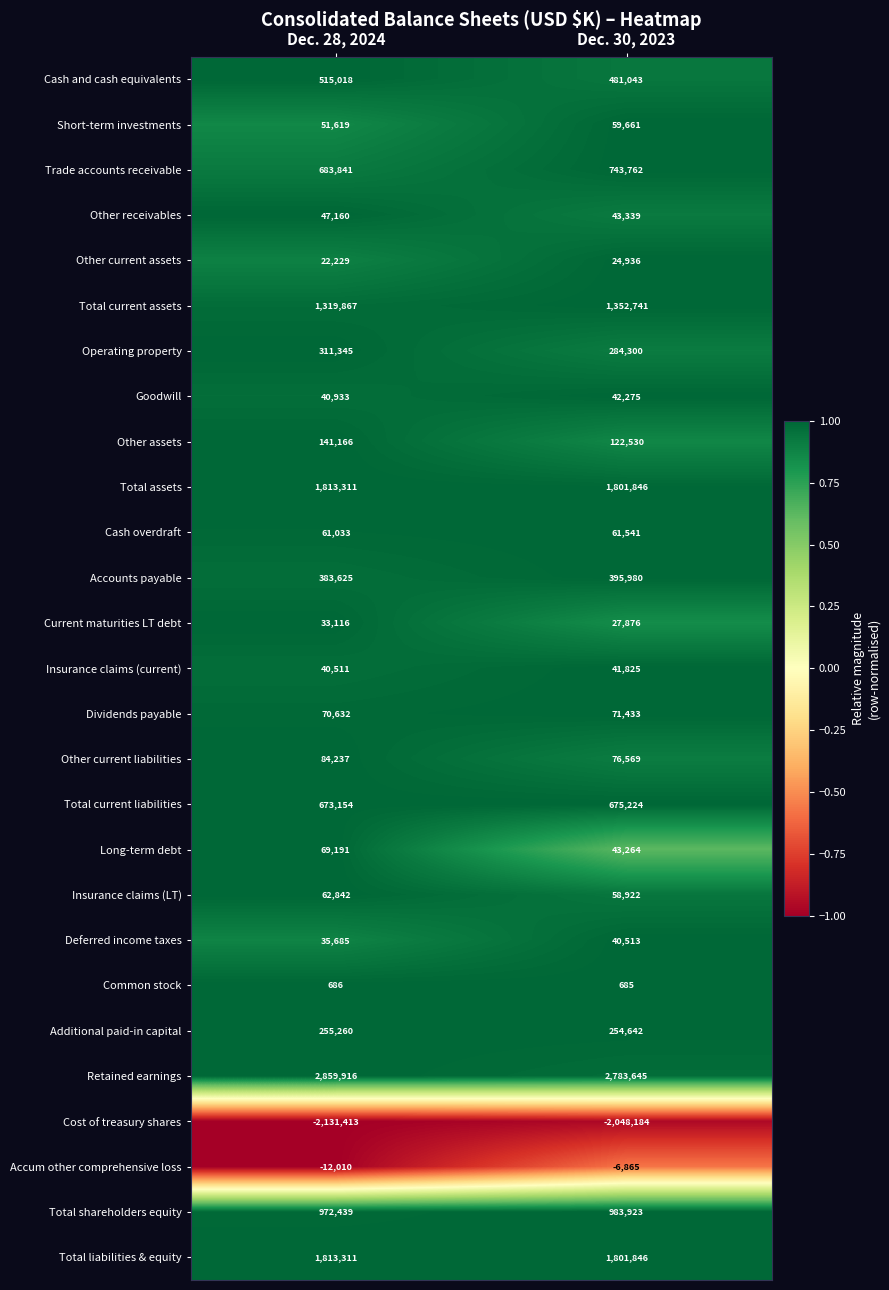

What is the difference between the maximum and minimum values in the Total liabilities & equity series?

11465